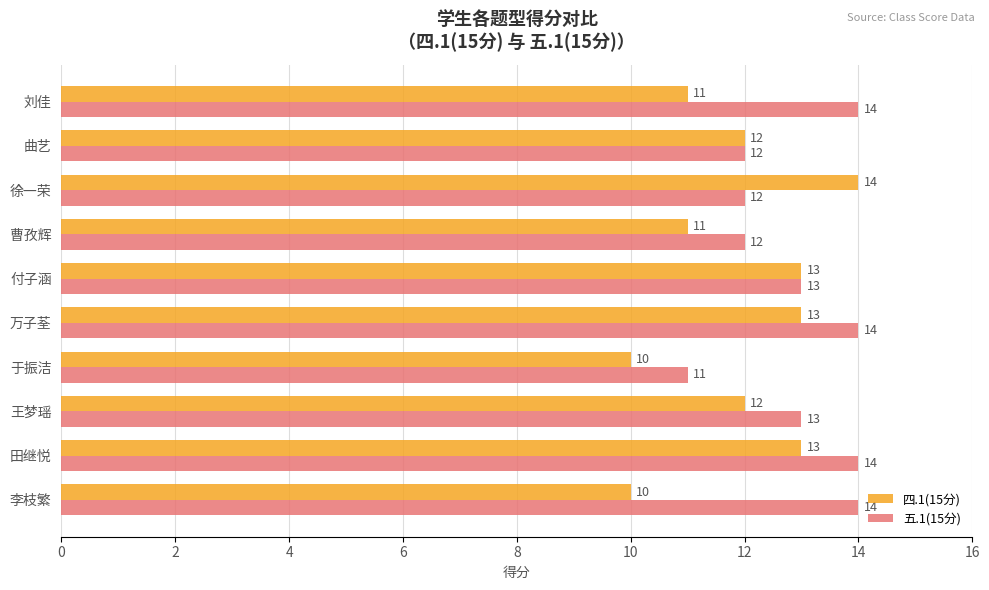

Rank the series by their average value, from highest to lowest.

五.1(15分), 四.1(15分)